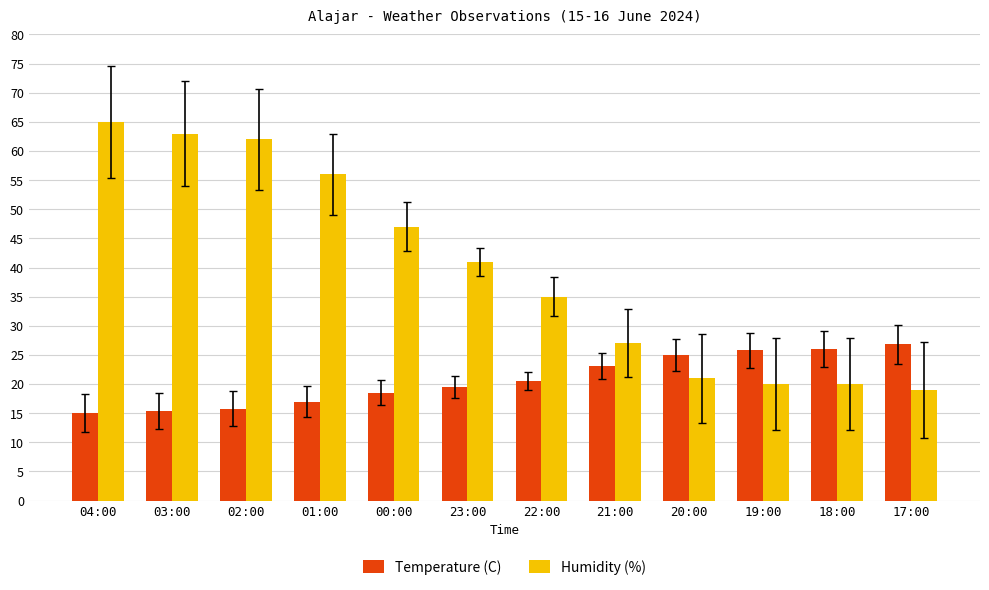

How many values in the Temperature (C) series exceed 20?

6